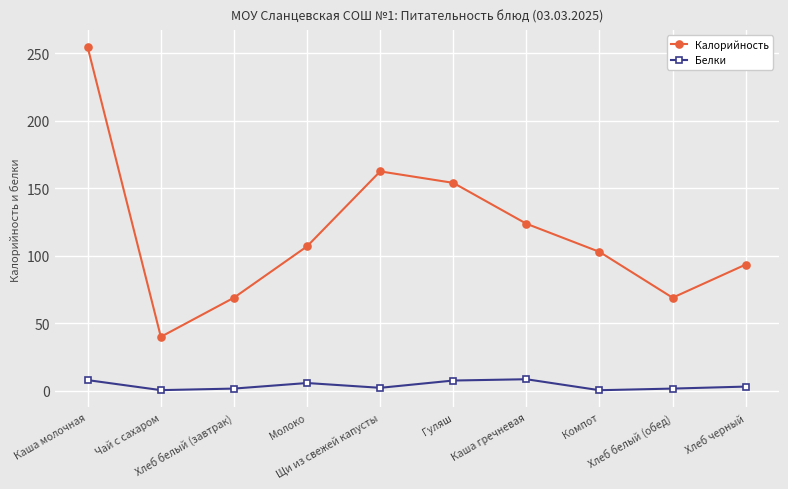

What is the sum of all Калорийность values?

1175.9